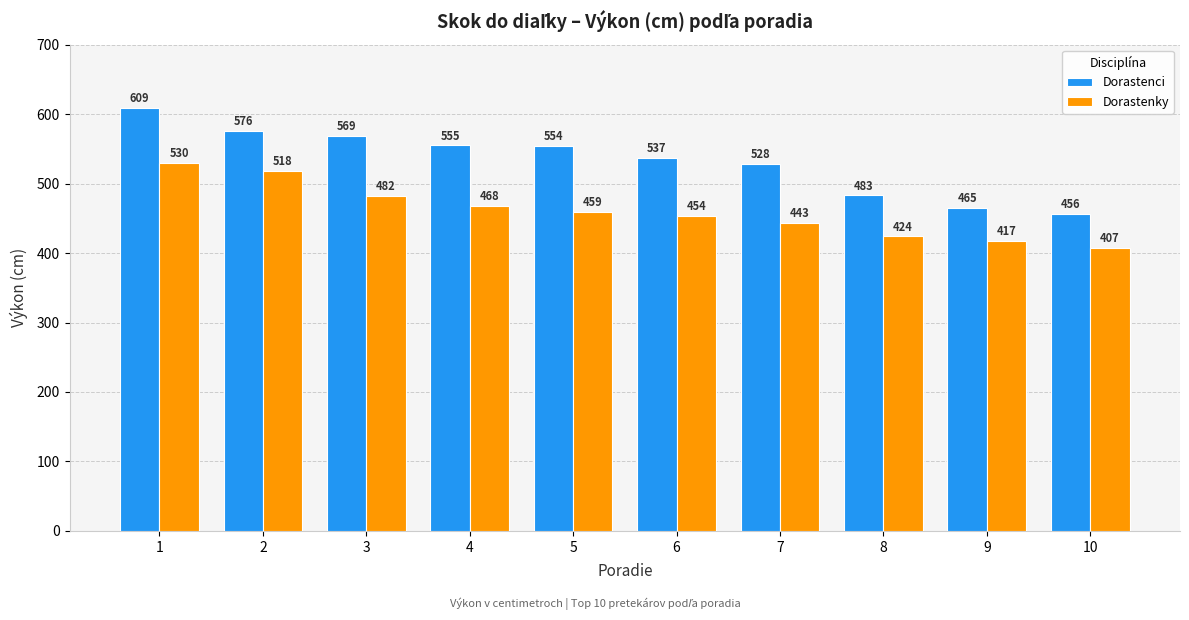

What is the greatest value displayed?

609